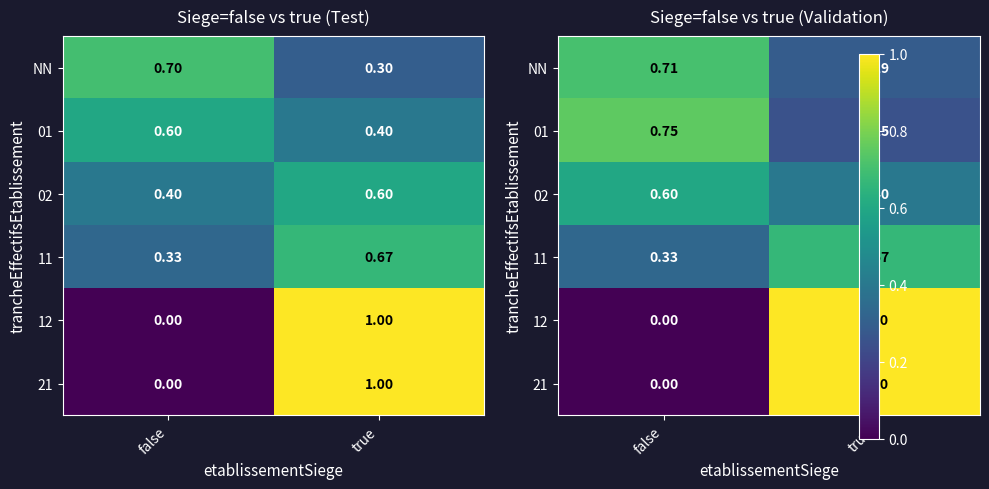

The value of NN at true is 0.5. True or false?

False